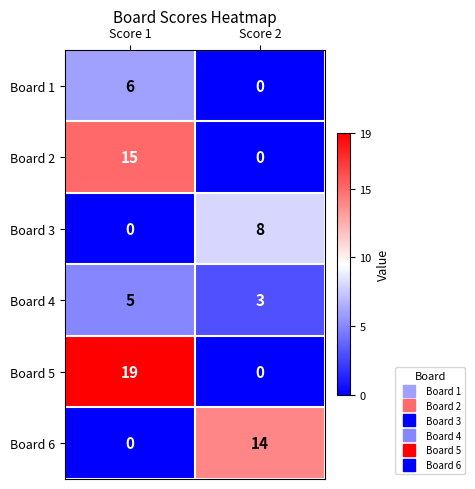

What is the maximum value shown in the chart?

19